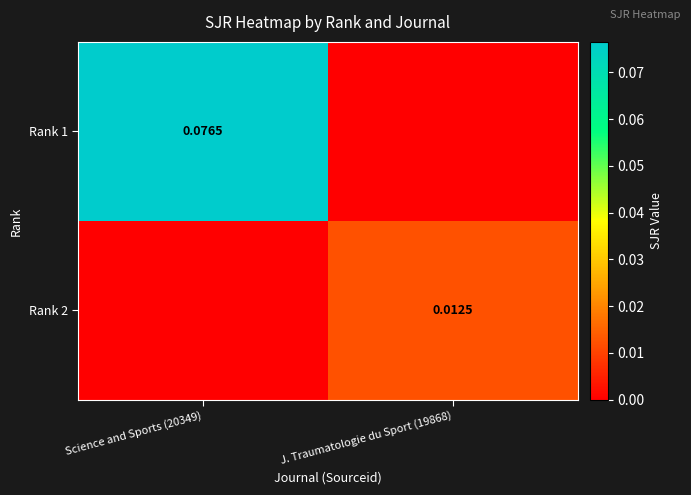

The value of Rank 2 at Science and Sports (20349) is 0.0. True or false?

True